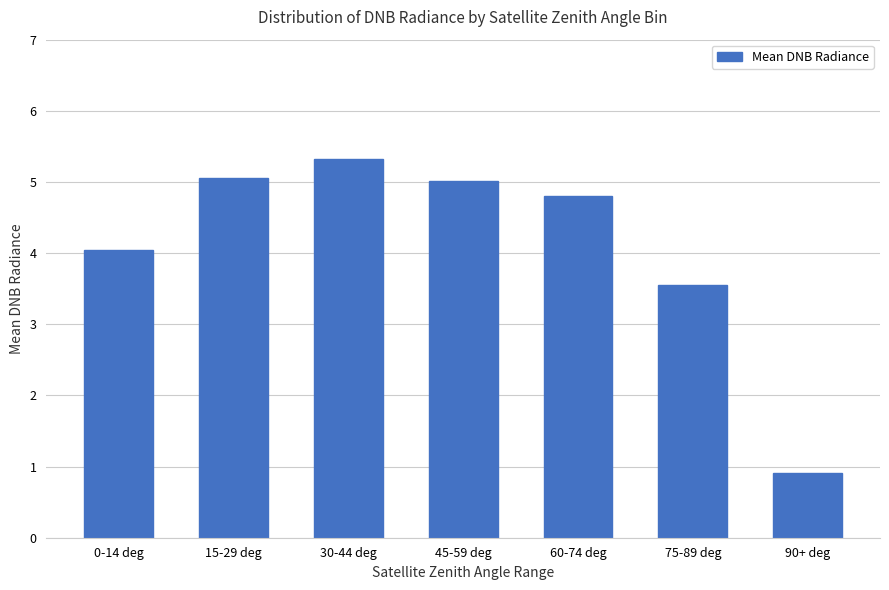

Between 90+ deg and 75-89 deg, which is larger?

75-89 deg